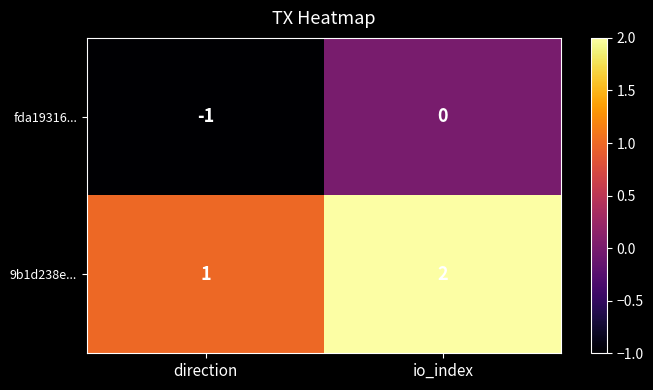

How many values in the 9b1d238e... series are below 2?

1